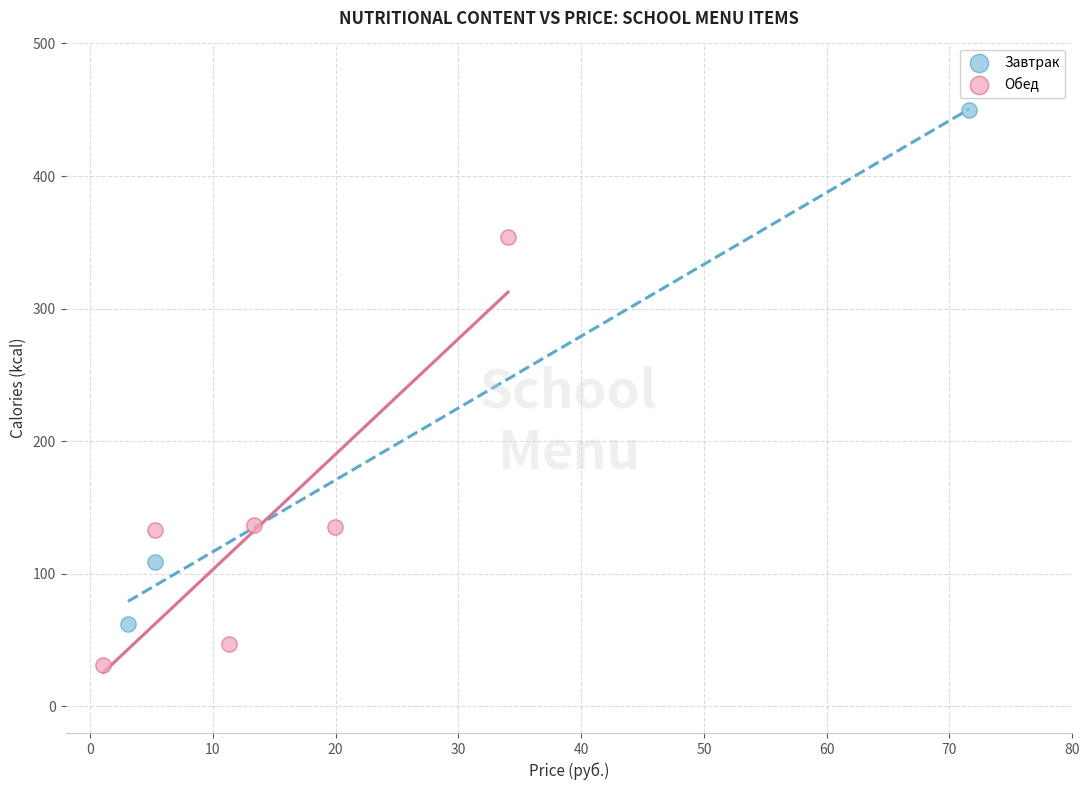

Which series contains the highest Y value?

Завтрак